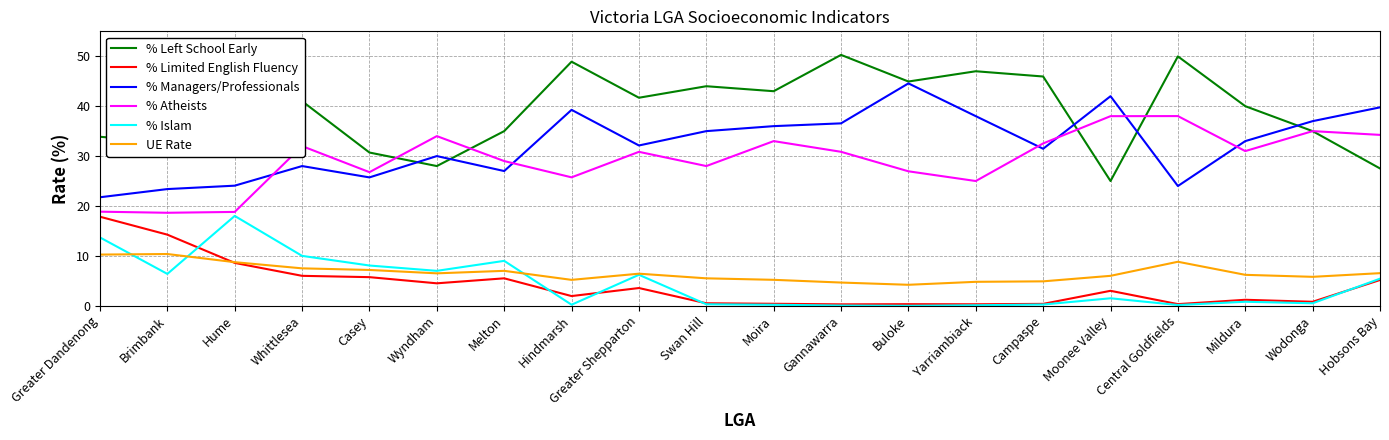

Rank the series at Moonee Valley from highest to lowest value.

% Managers/Professionals, % Atheists, % Left School Early, UE Rate, % Limited English Fluency, % Islam